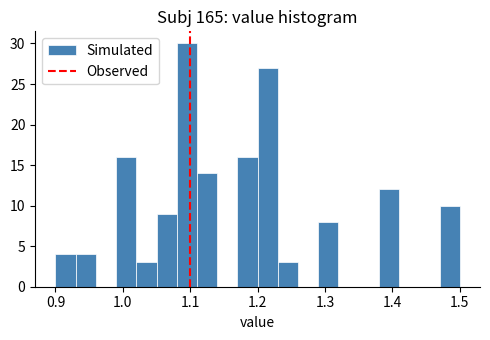

Around what value on the x-axis is the tallest bar? Give the approximate position of its centre, as read against the axis.

1.10